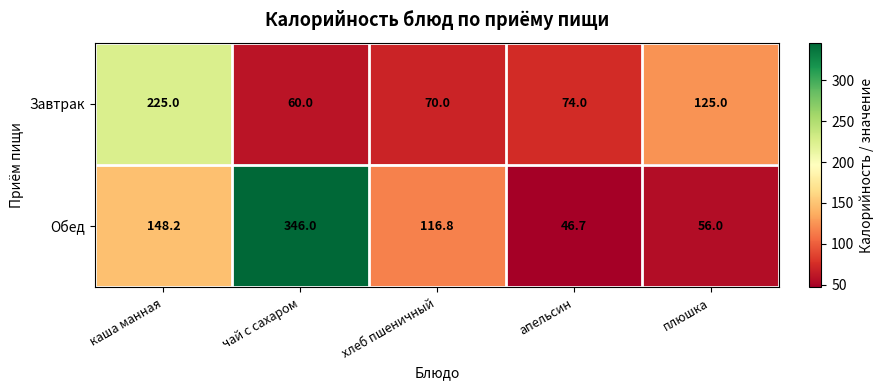

Reading right to left, transcribe all the data shown in this chart.

Завтрак: плюшка=125.0	апельсин=74.0	хлеб пшеничный=70.0	чай с сахаром=60.0	каша манная=225.0
Обед: плюшка=56.0	апельсин=46.7	хлеб пшеничный=116.8	чай с сахаром=346.0	каша манная=148.2